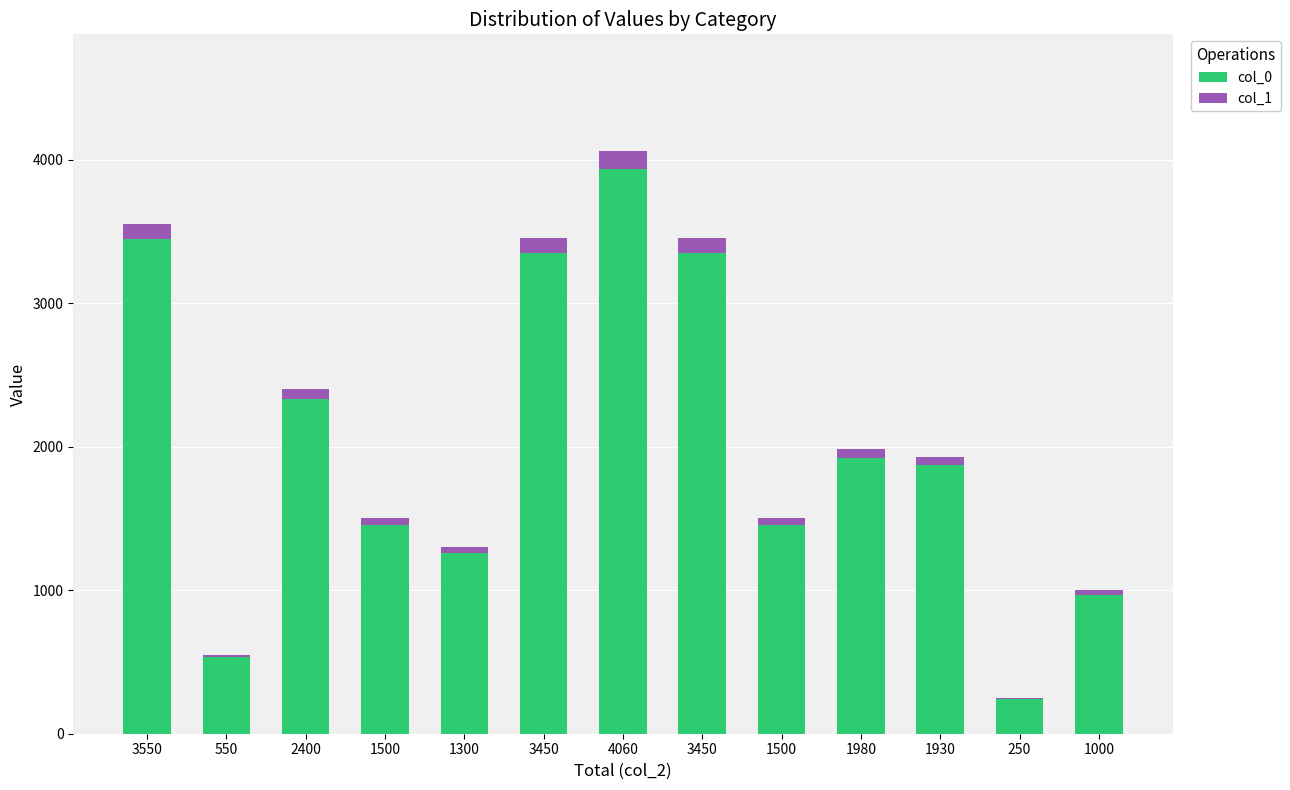

Rank the series by their maximum value, from highest to lowest.

col_0, col_1